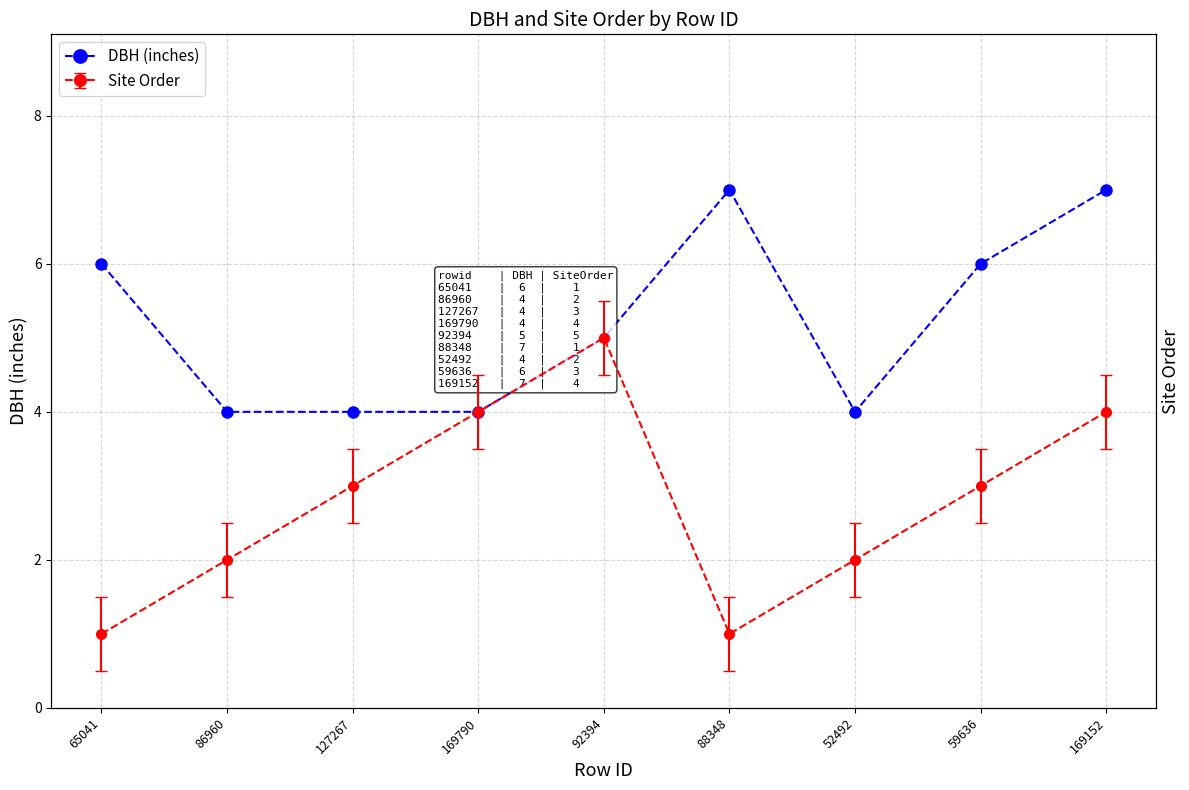

What is the value of the 5th point from the left?

5